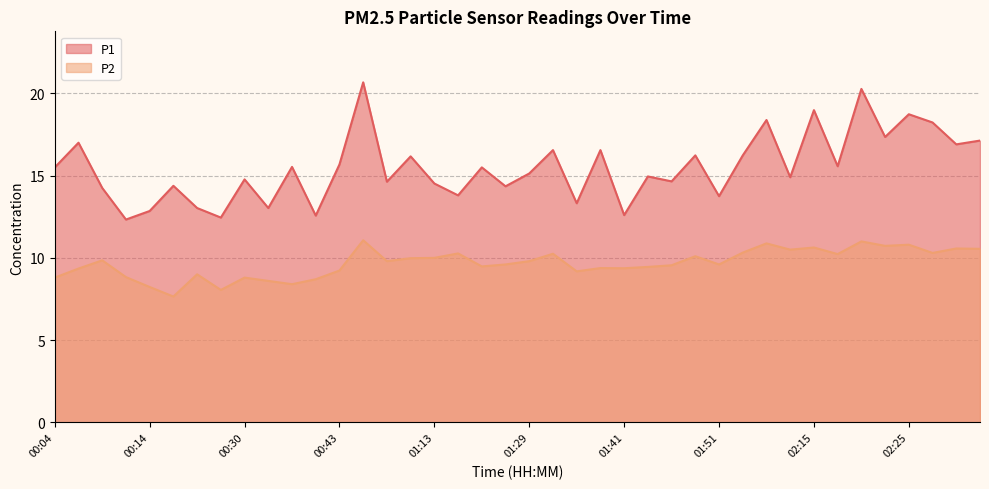

What is the average value of the P2 series?

9.7